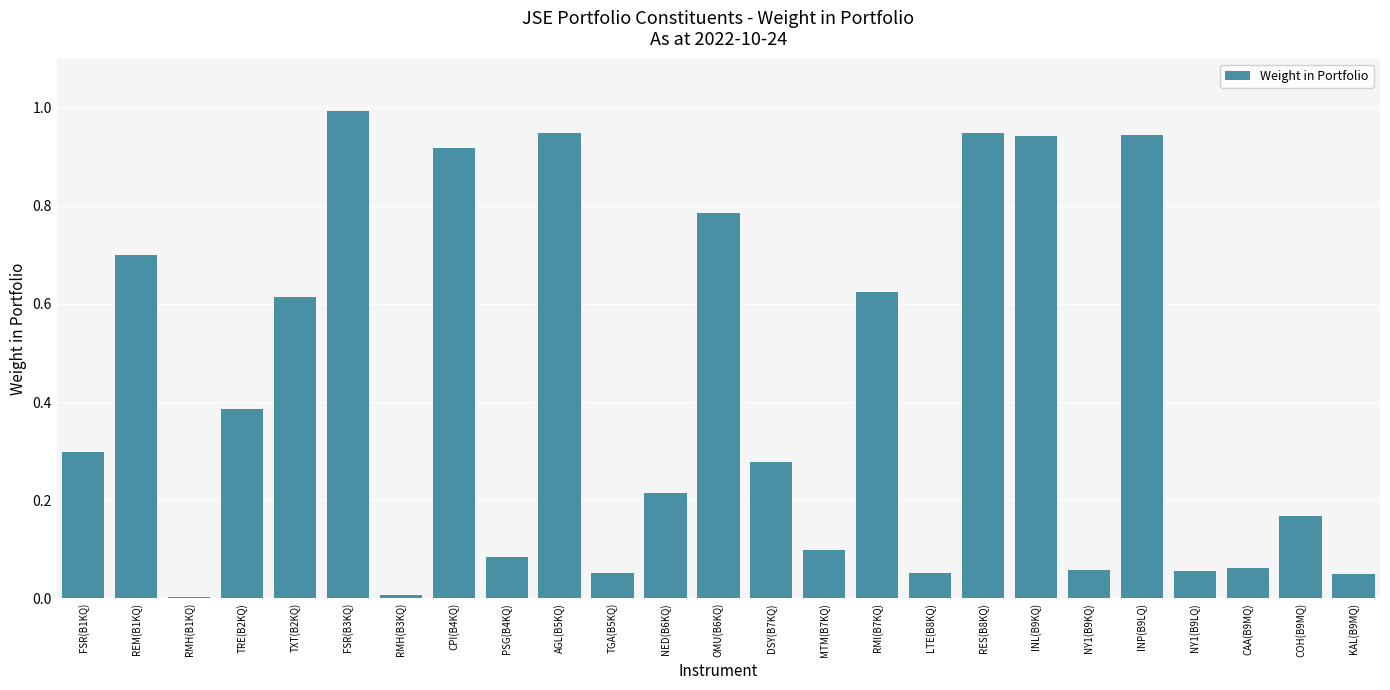

True or false: the data shows 0.1 at KAL(B9MQ).

False